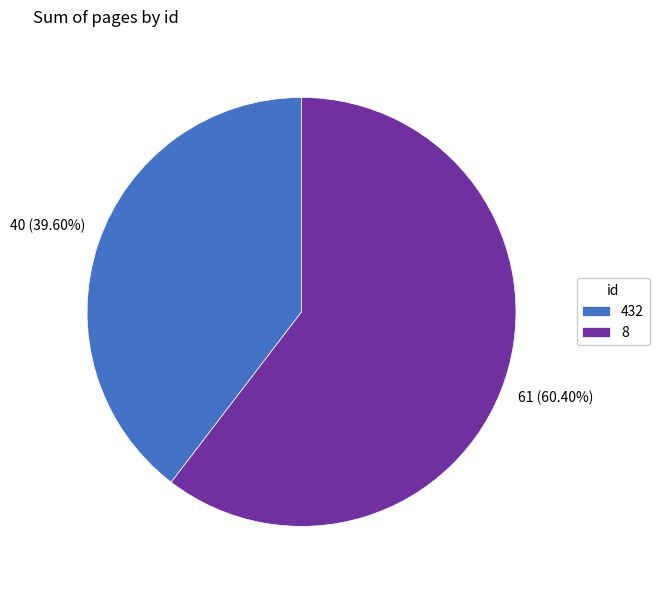

How many slices are in this pie chart?

2